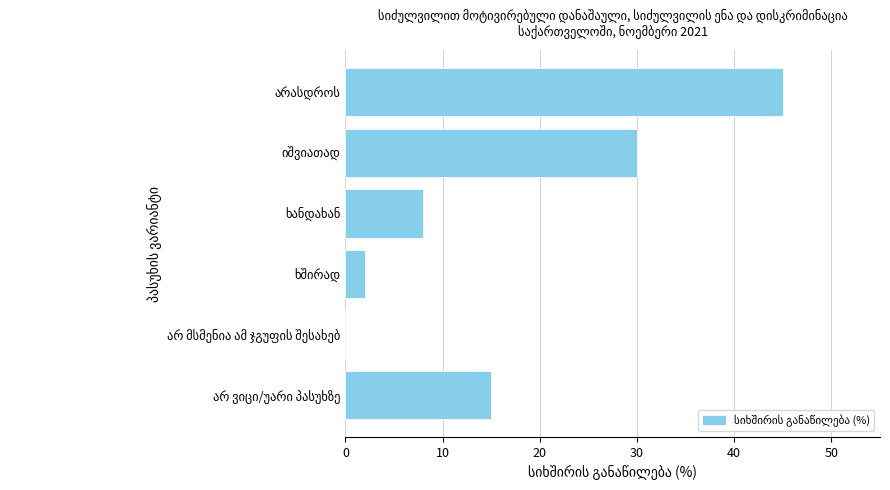

What is the greatest value displayed?

45